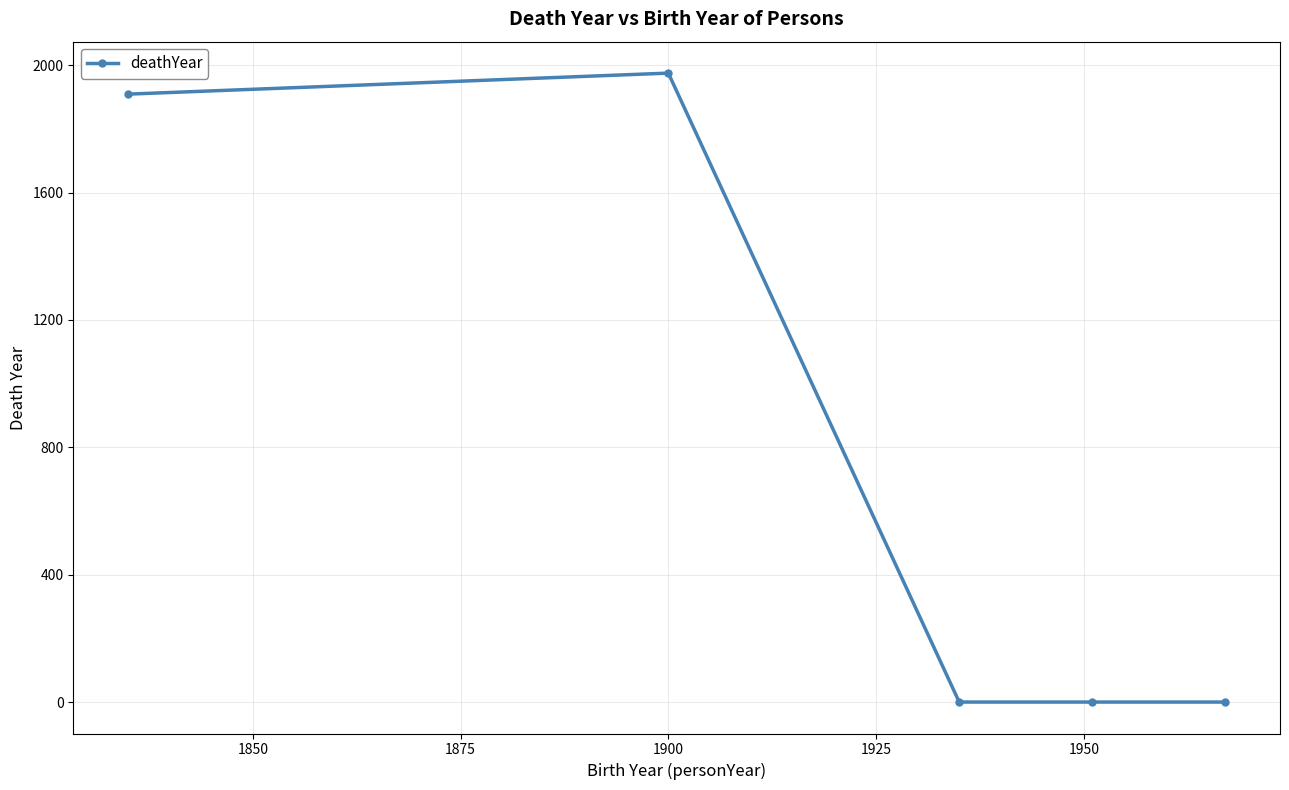

Count the number of data series in this chart.

1